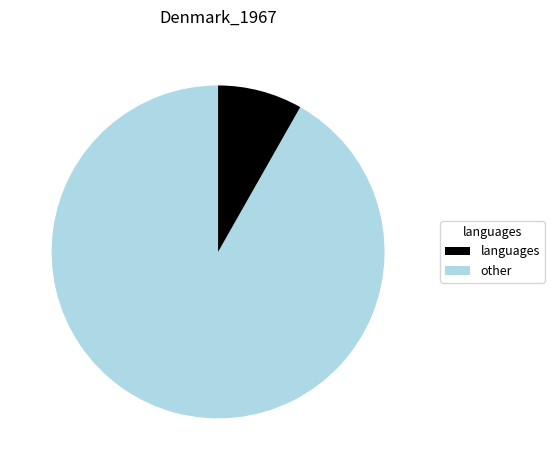

Does any single category account for the majority?

Yes